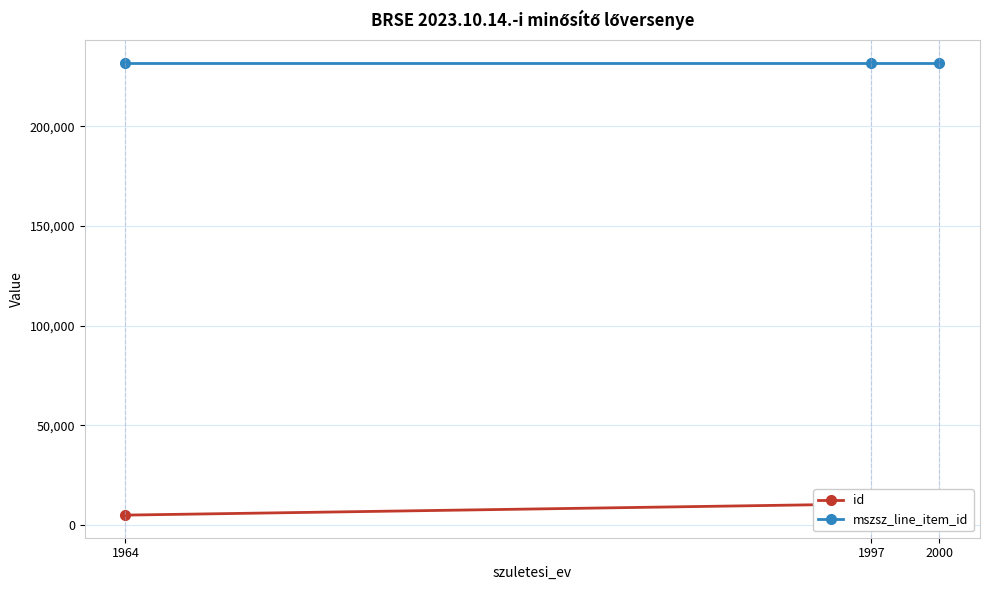

Does the chart display data point markers on the line(s)?

Yes